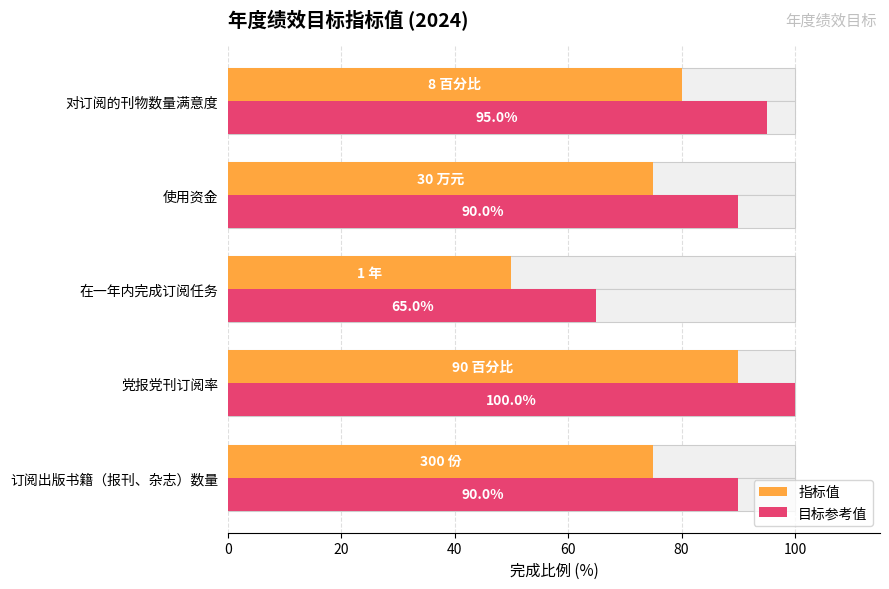

Which series has the largest total across all categories?

目标参考值